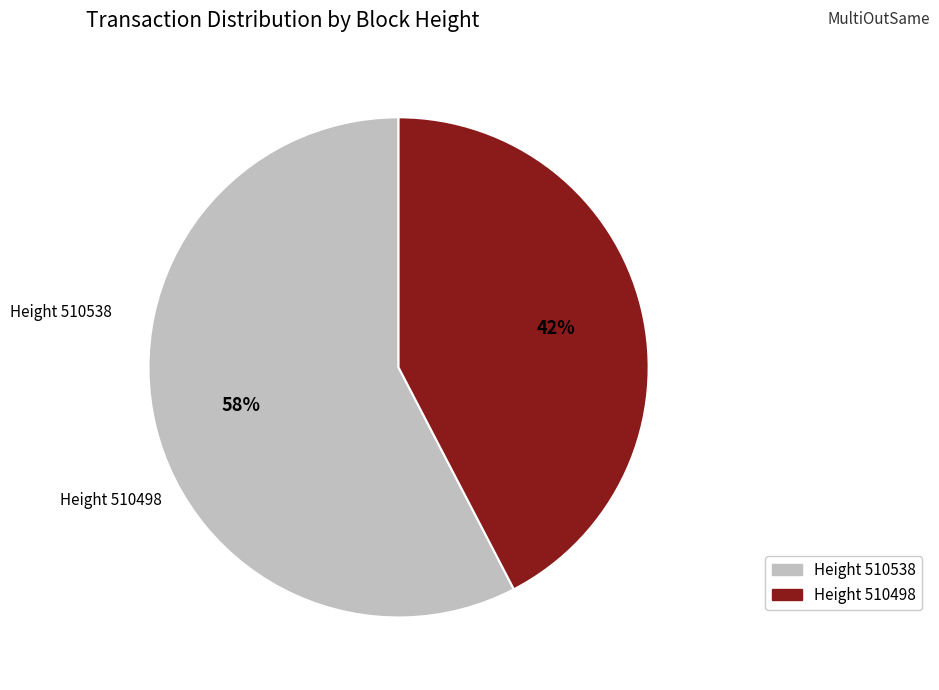

To the nearest percent, what is the average slice percentage?

50%